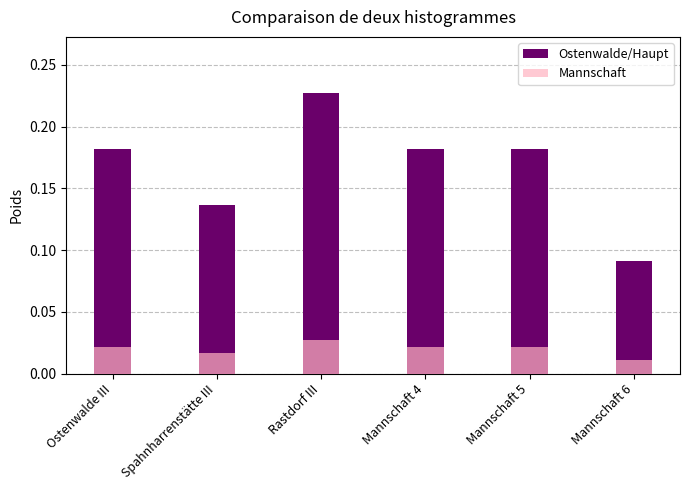

Rank the series by their average value, from highest to lowest.

Ostenwalde/Haupt, Mannschaft